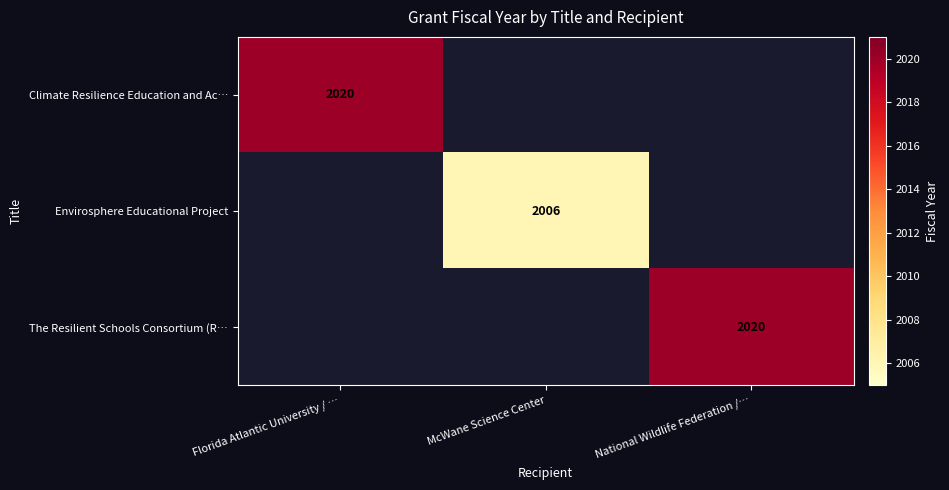

Is it true that Climate Resilience Education and Ac… equals 1373 at Florida Atlantic University / …?

False